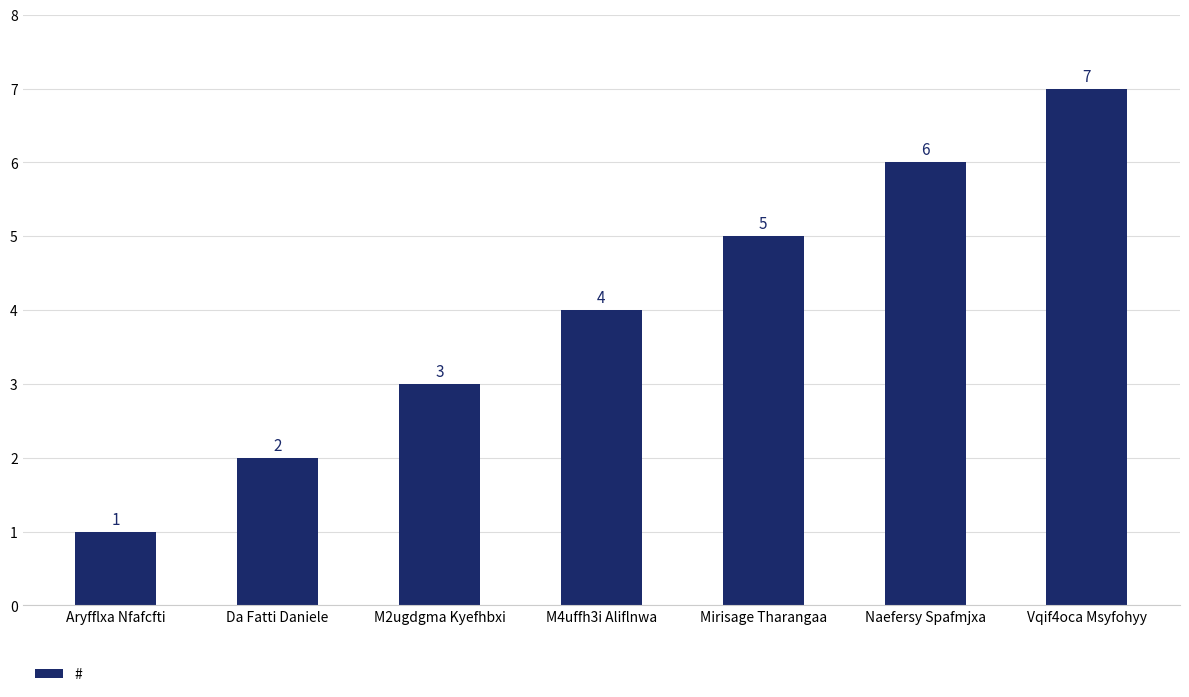

What is the difference between the maximum and minimum values?

6